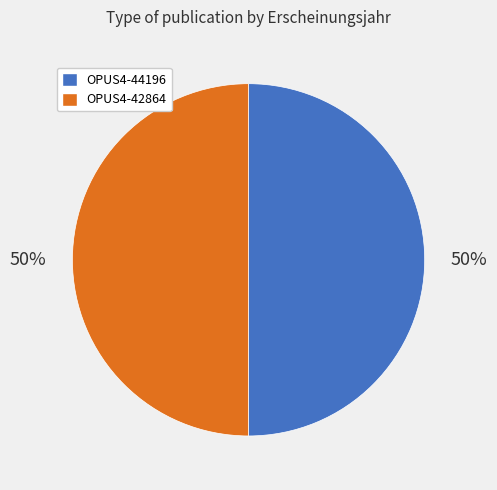

Count the number of slices in the pie.

2